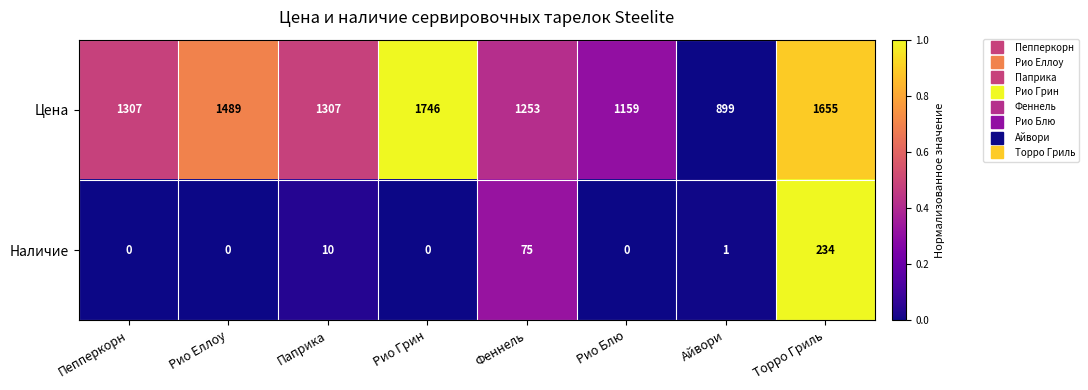

Which category has the lowest value in the Цена series?

Айвори